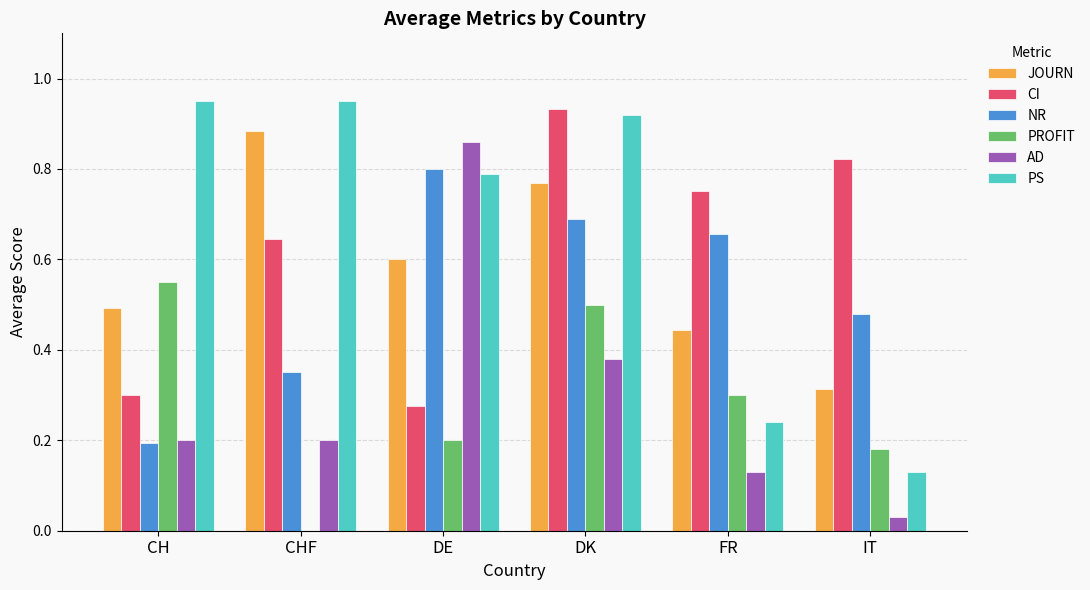

The PROFIT series shows 0.1 at IT. True or false?

False